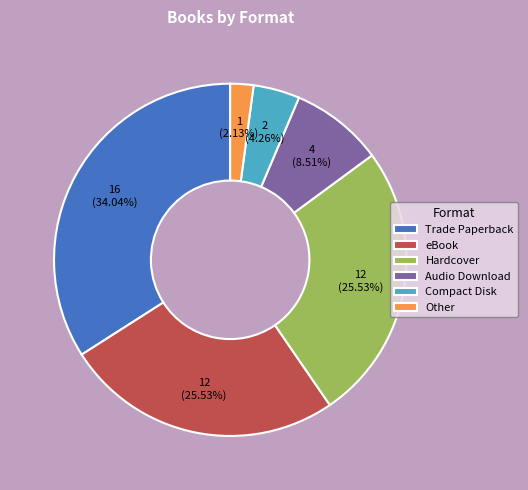

Which category has the biggest portion of the pie?

Trade Paperback